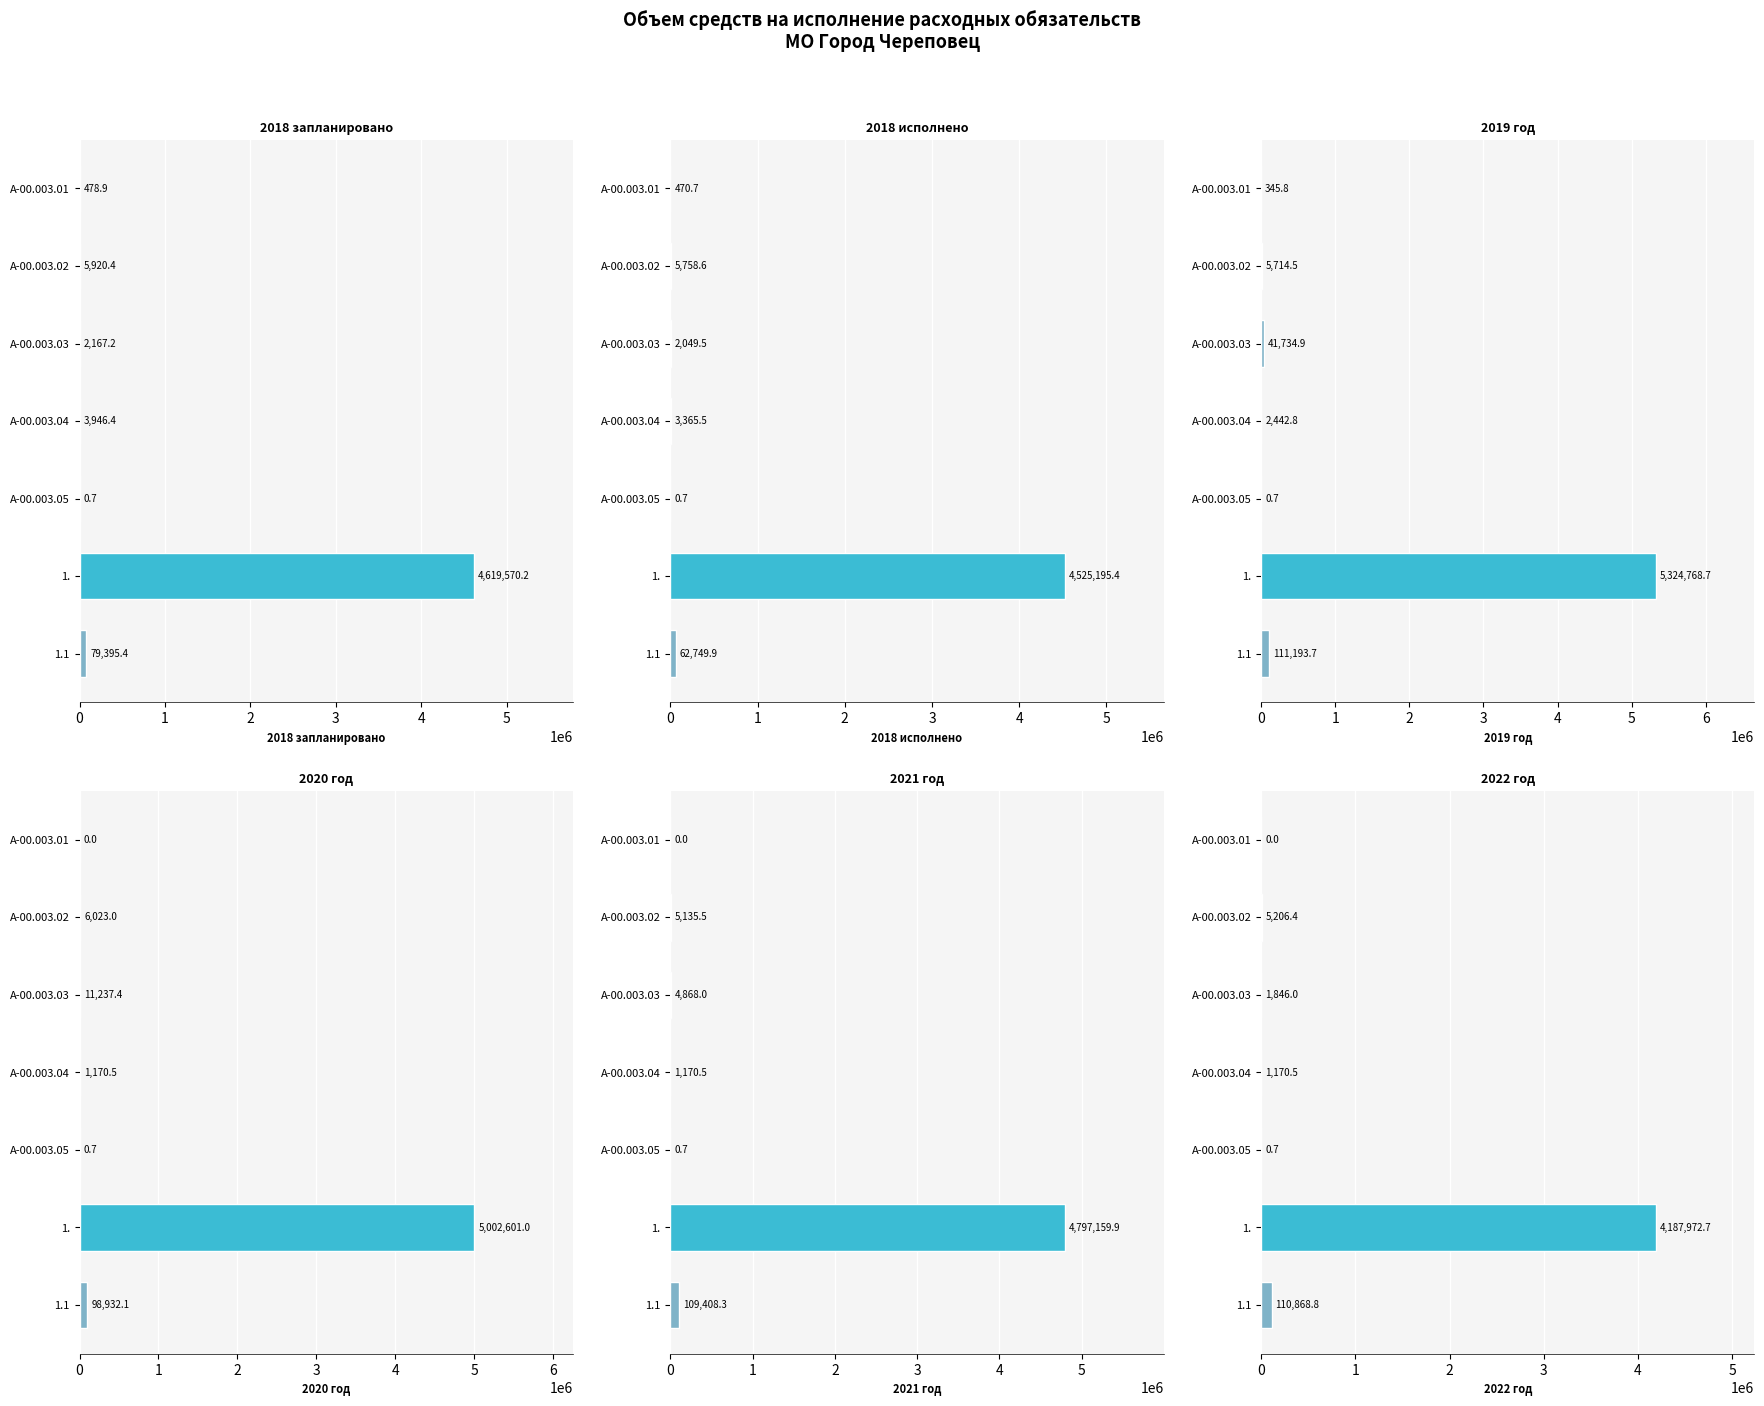

The value of 2018 исполнено at 1.1 is 62749.9. True or false?

True